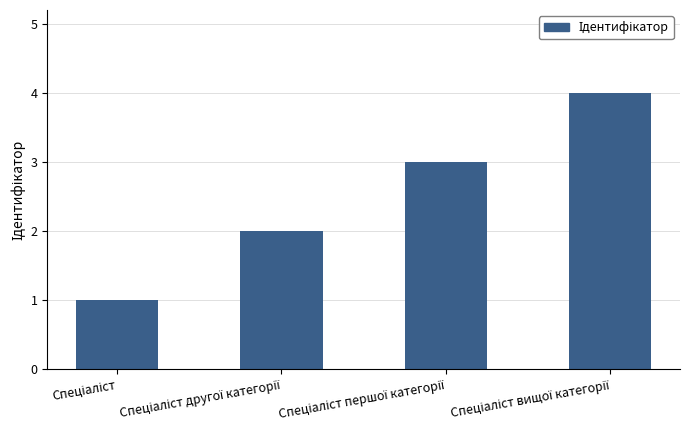

Reading right to left, extract all data points from this chart.

4	3	2	1